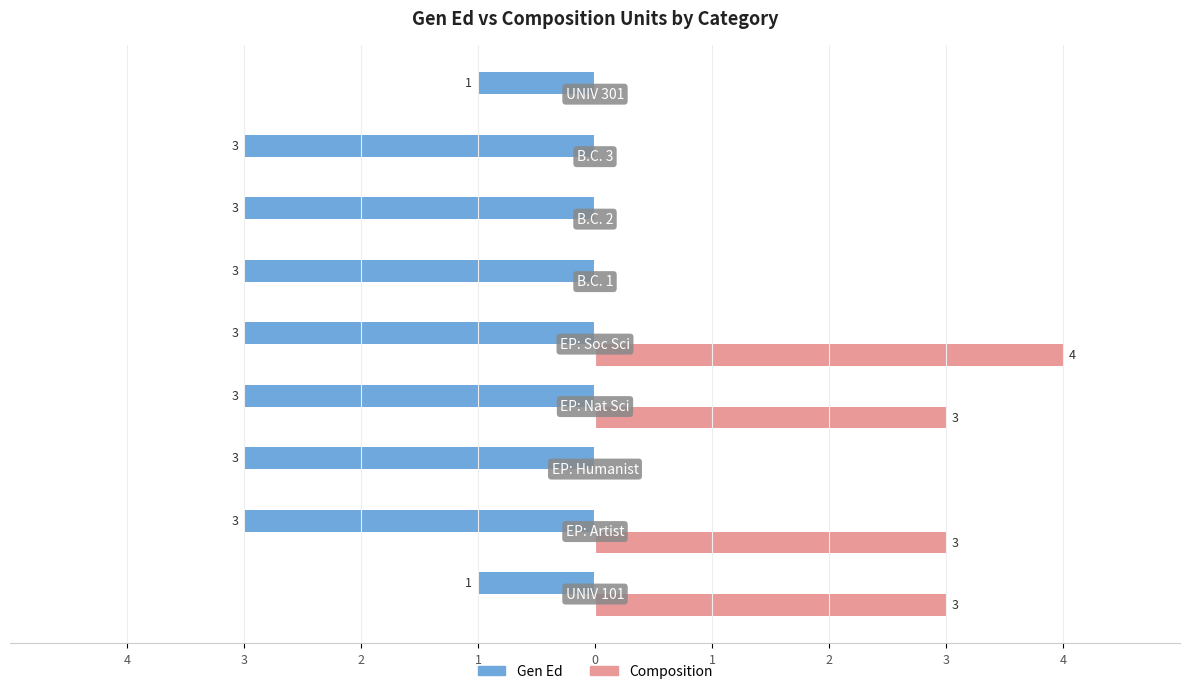

What is the greatest value displayed?

4